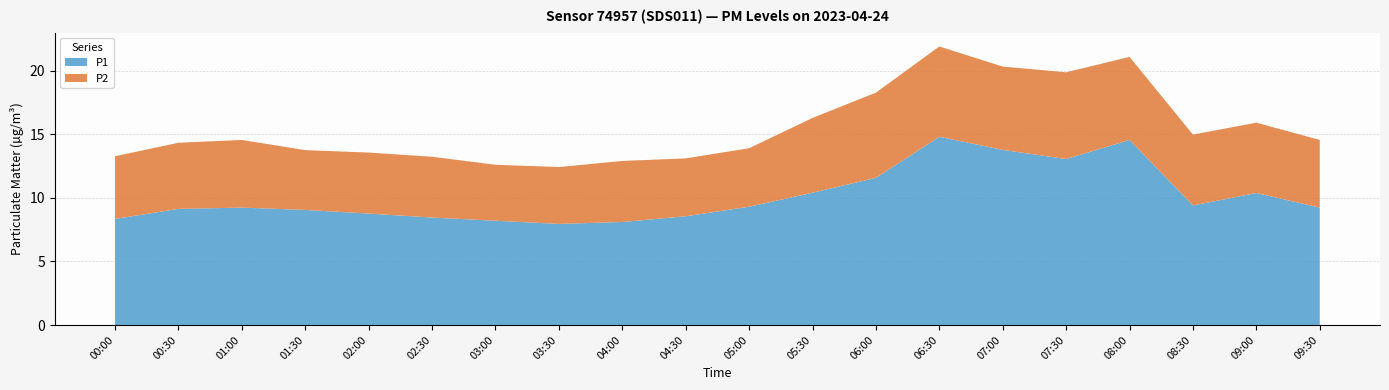

Reading left to right, extract all data points from this chart.

P1: 00:00=8.3	00:30=9.1	01:00=9.2	01:30=9.1	02:00=8.8	02:30=8.4	03:00=8.2	03:30=8.0	04:00=8.1	04:30=8.6	05:00=9.3	05:30=10.4	06:00=11.6	06:30=14.8	07:00=13.8	07:30=13.1	08:00=14.6	08:30=9.4	09:00=10.4	09:30=9.2
P2: 00:00=4.9	00:30=5.2	01:00=5.3	01:30=4.7	02:00=4.8	02:30=4.8	03:00=4.4	03:30=4.5	04:00=4.8	04:30=4.5	05:00=4.6	05:30=5.9	06:00=6.7	06:30=7.1	07:00=6.5	07:30=6.8	08:00=6.5	08:30=5.6	09:00=5.5	09:30=5.3